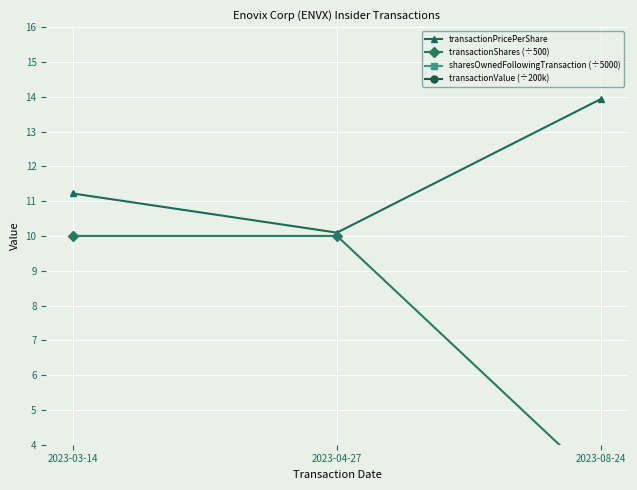

Does the chart display data point markers on the line(s)?

Yes